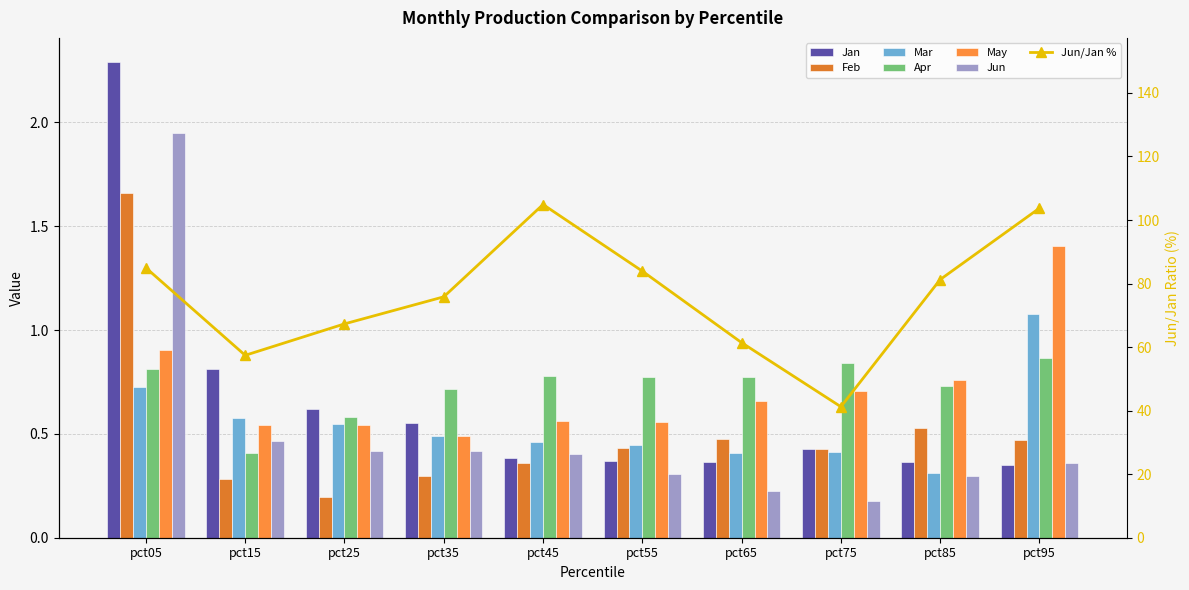

How many bars are there in each group?

6